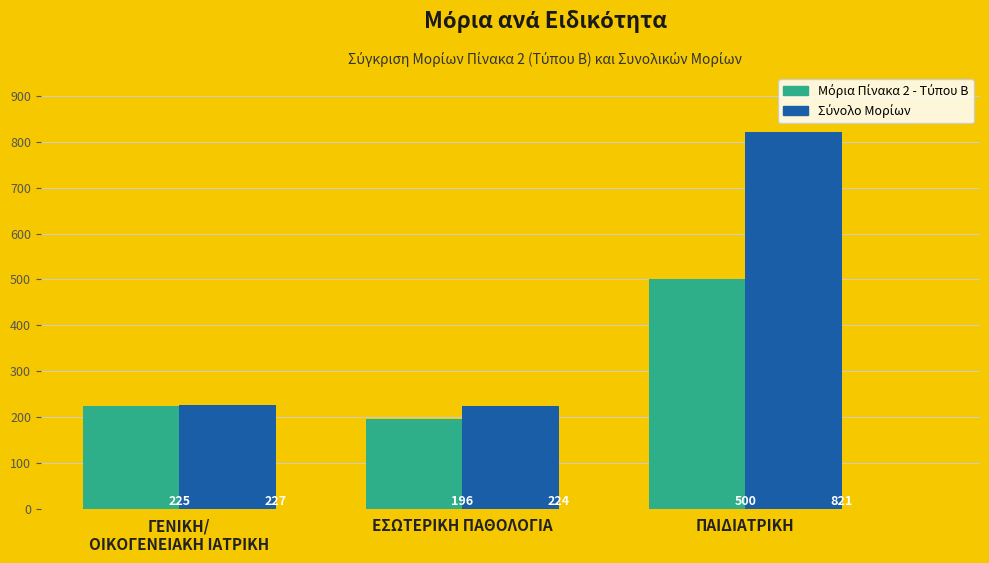

Which category has the lowest value across all series?

ΕΣΩΤΕΡΙΚΗ ΠΑΘΟΛΟΓΙΑ